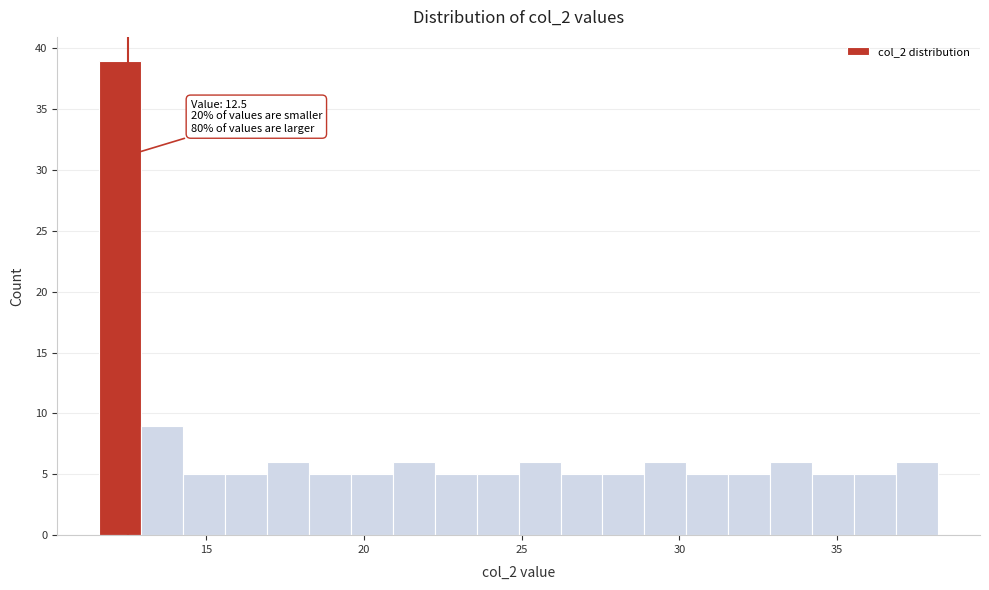

Around what value on the x-axis is the tallest bar? Give the approximate position of its centre, as read against the axis.

12.5